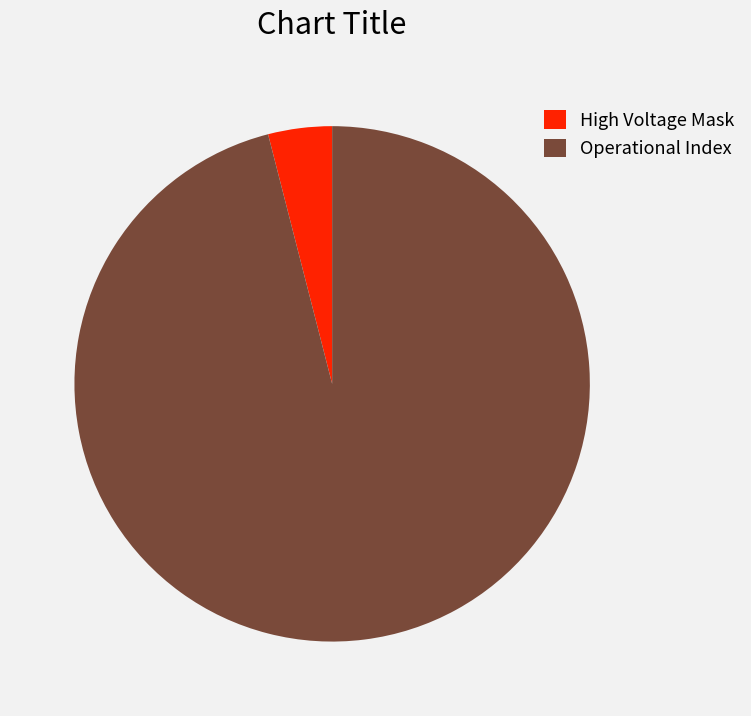

Which has a higher value, Operational Index or High Voltage Mask?

Operational Index